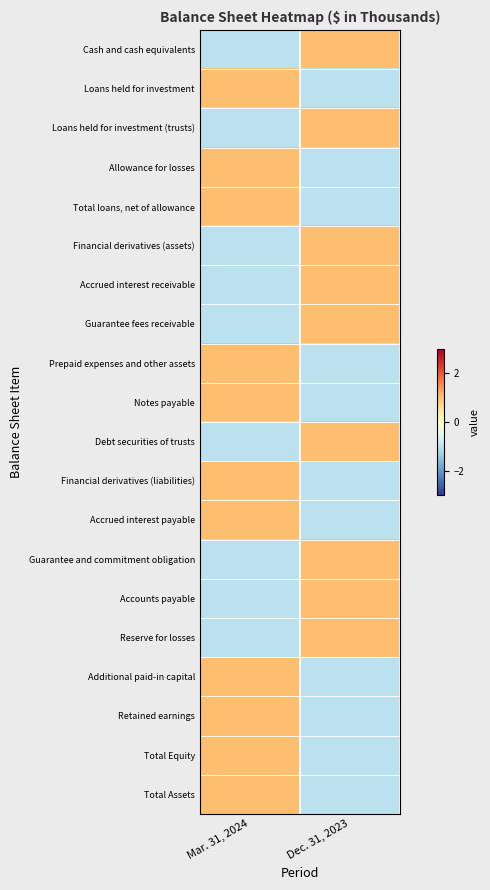

What is the greatest value displayed?

1.0